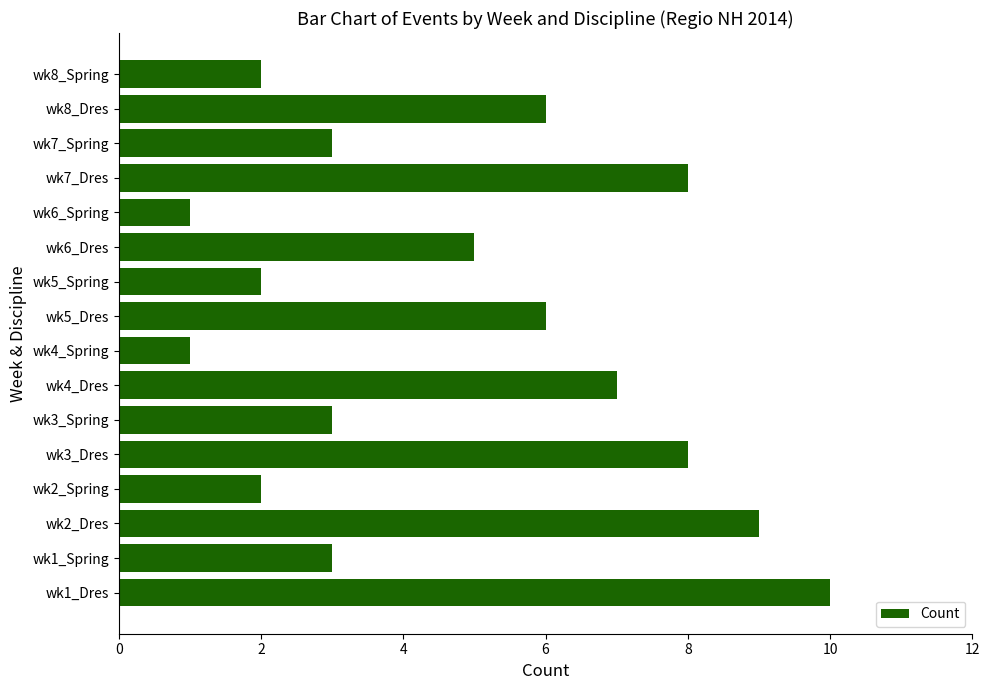

Where is the data nearest to the value 5?

wk6_Dres